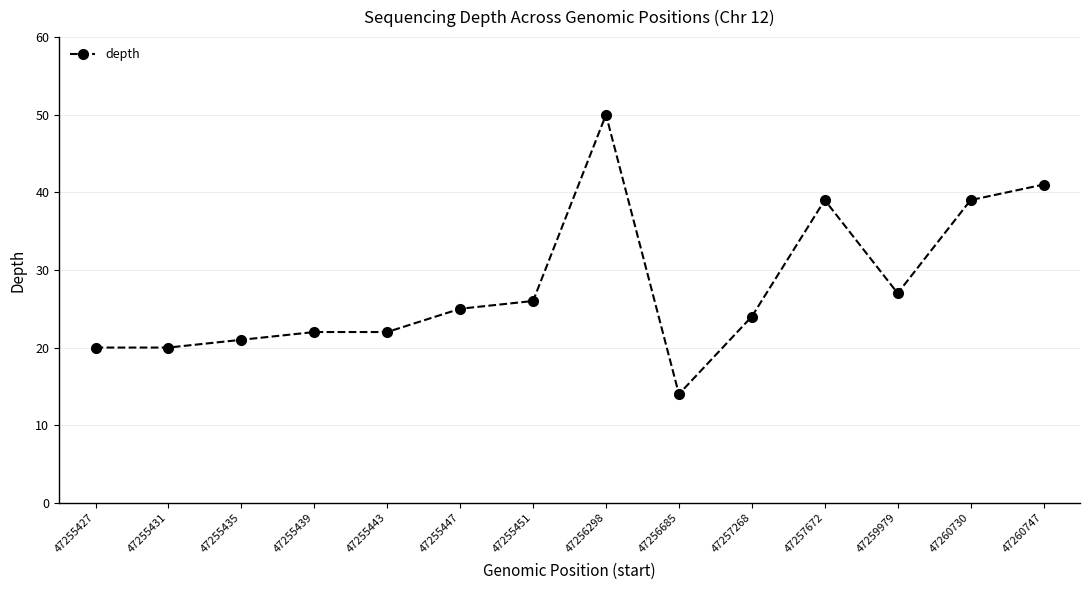

Is it true that the value at 47256685 is 14?

True